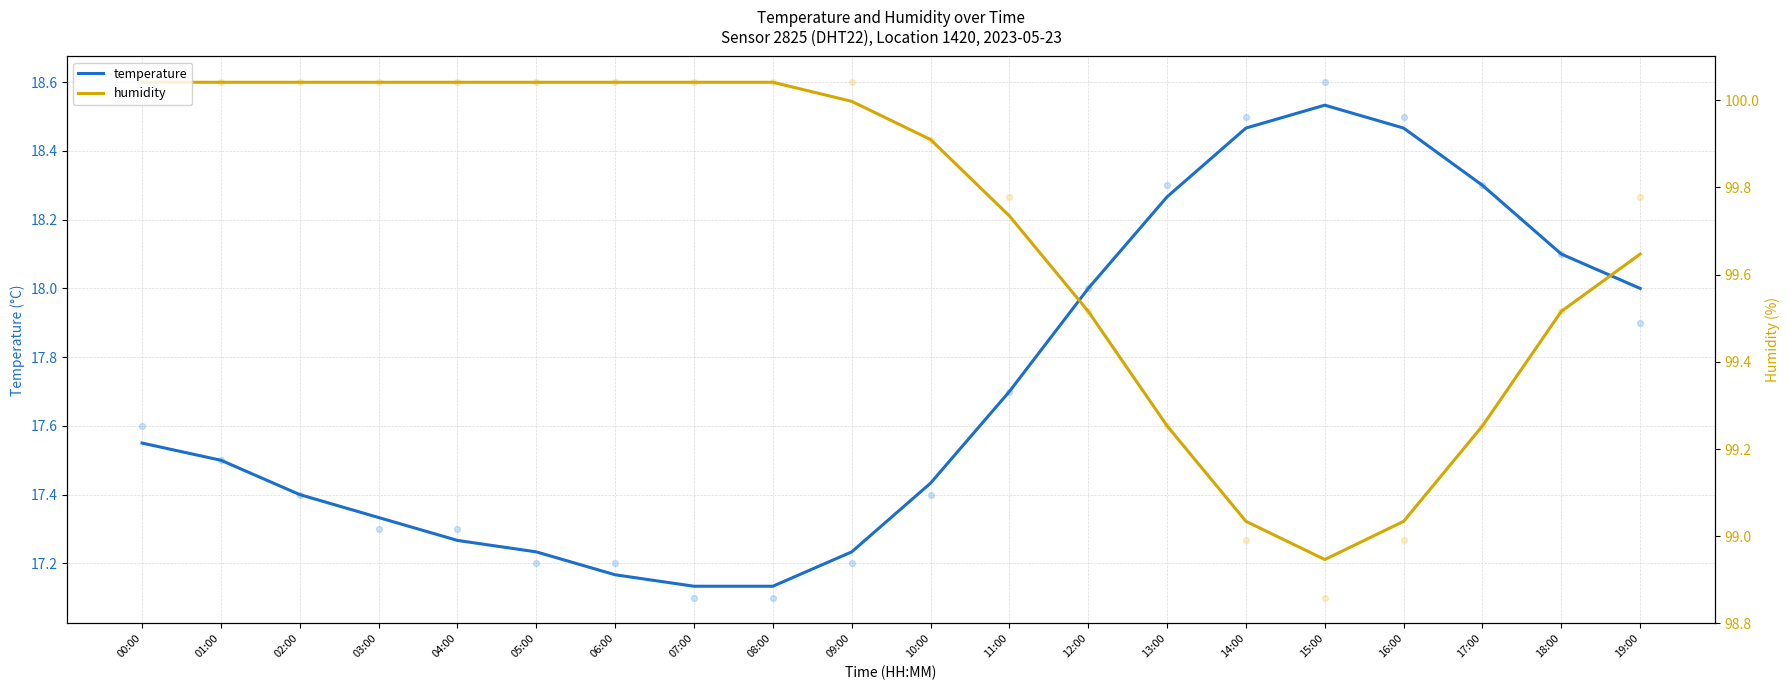

At how many categories does at least one series exceed 18?

19